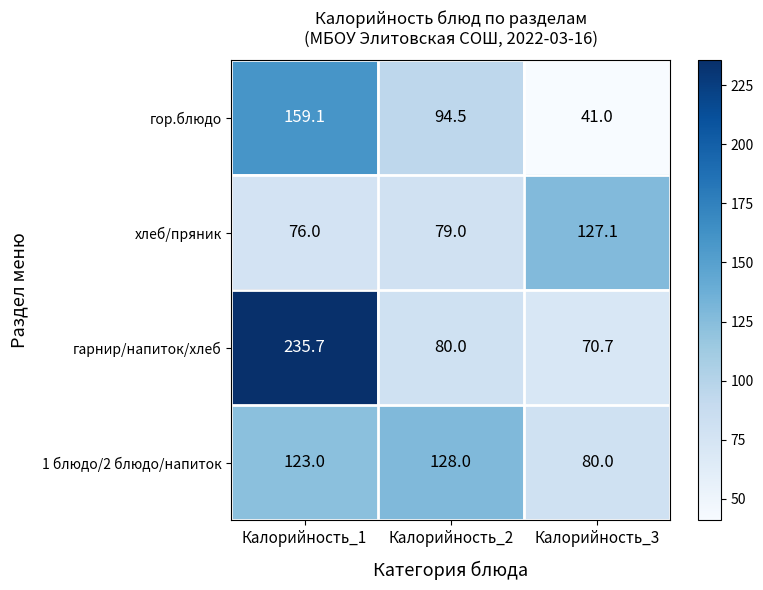

Count the number of data series in this chart.

4